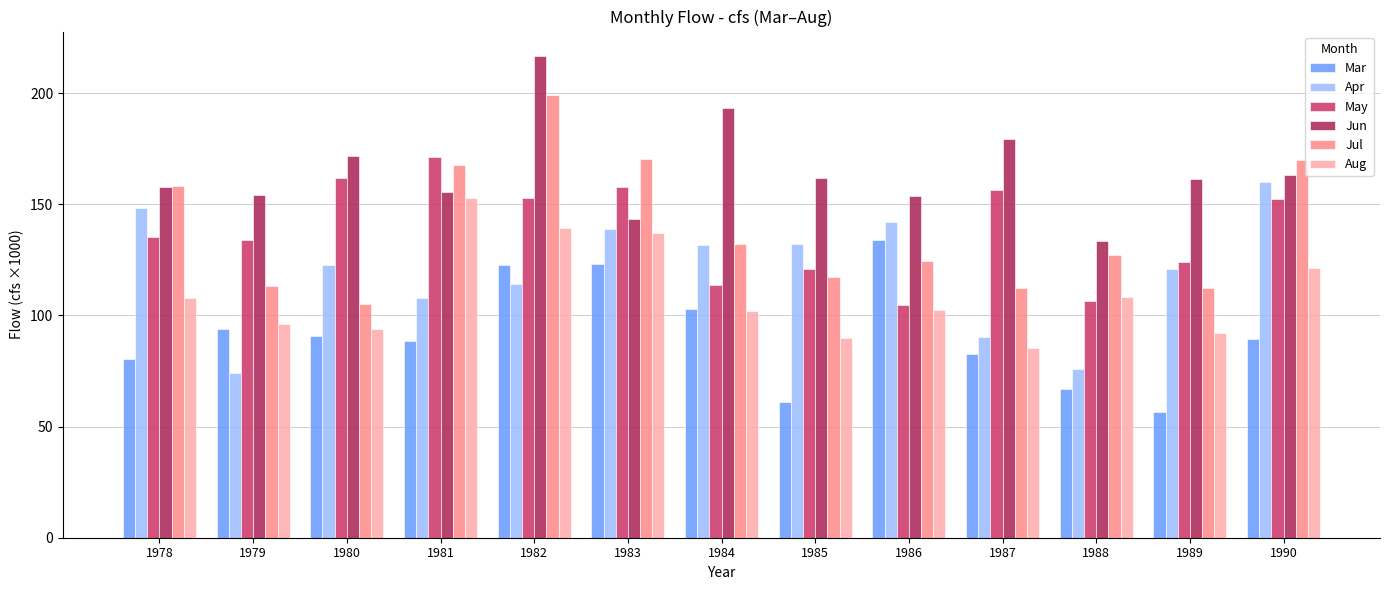

The value of May at 1981 is 55.8. True or false?

False